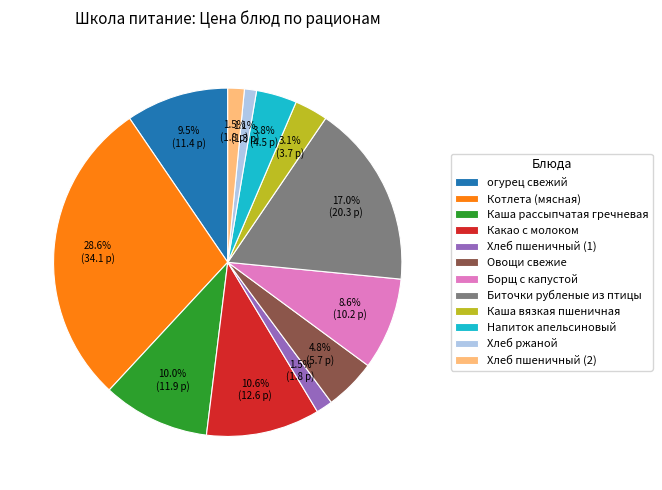

Is it true that Какао с молоком is 1% of the pie?

False